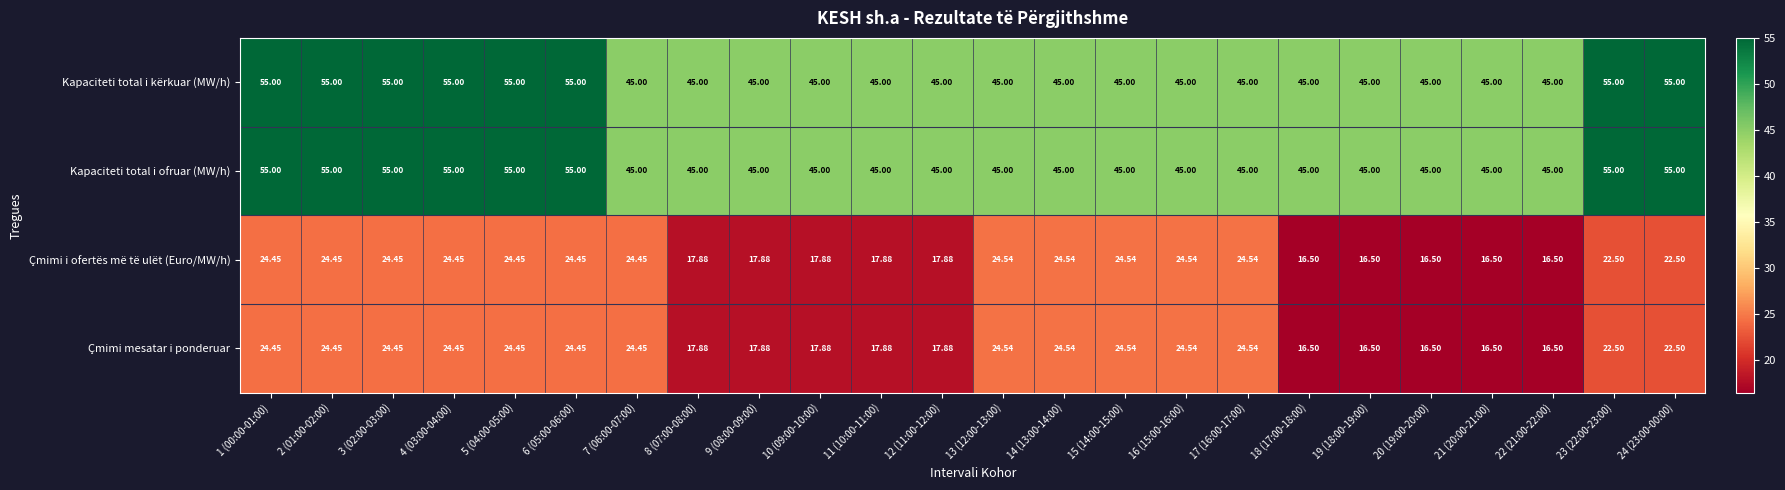

Is the value of Çmimi i ofertës më të ulët (Euro/MW/h) at 14 (13:00-14:00) greater than the value of Çmimi mesatar i ponderuar at 6 (05:00-06:00)?

Yes